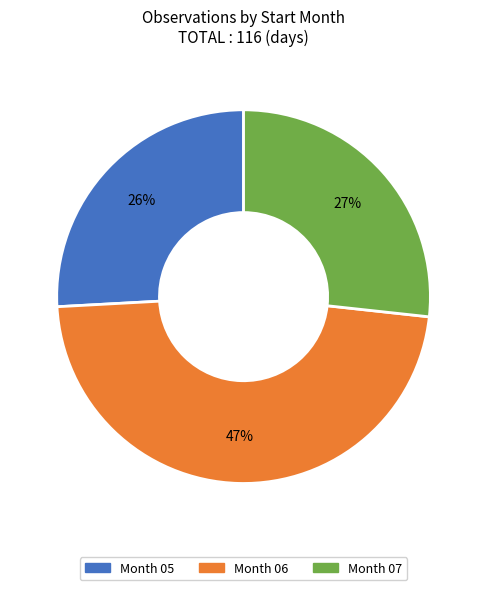

Count the number of slices in the pie.

3